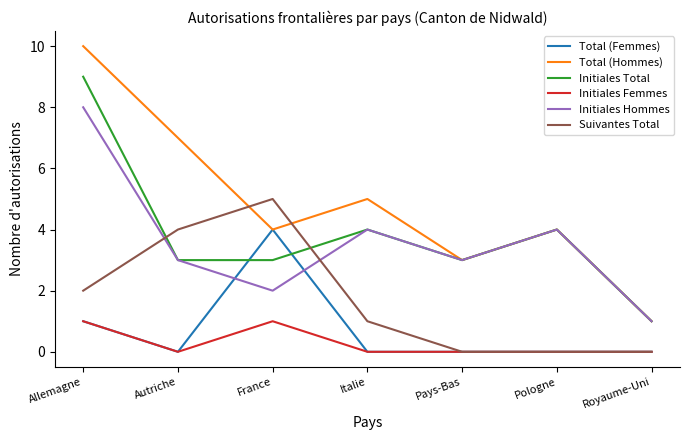

True or false: Initiales Femmes and Initiales Total cross at least once.

False